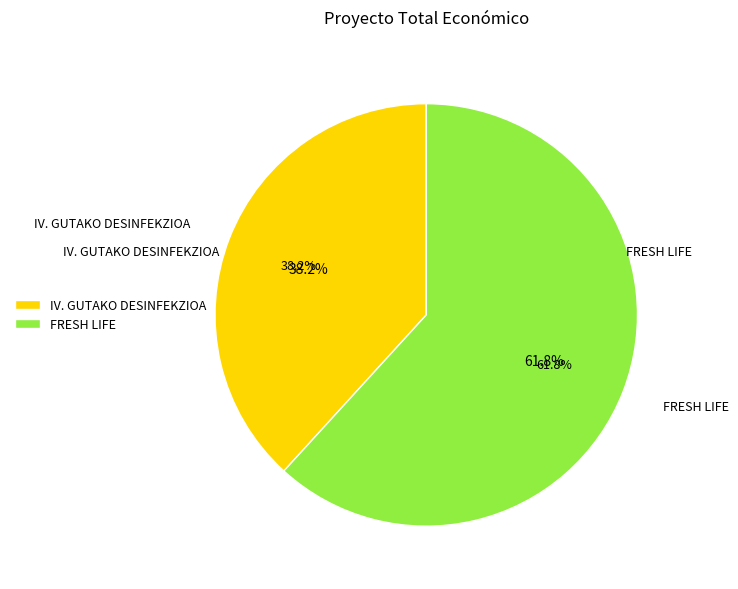

What is the total percentage of IV. GUTAKO DESINFEKZIOA and FRESH LIFE?

100.0%